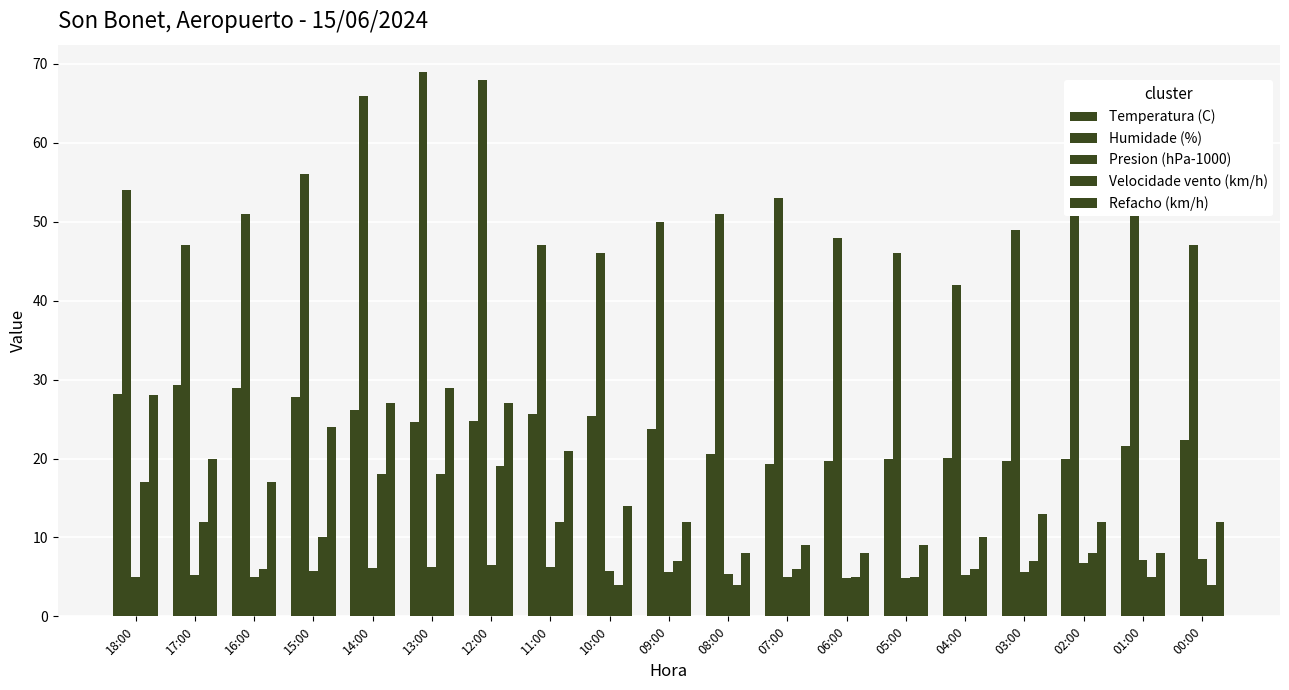

Does the chart contain any negative values?

No